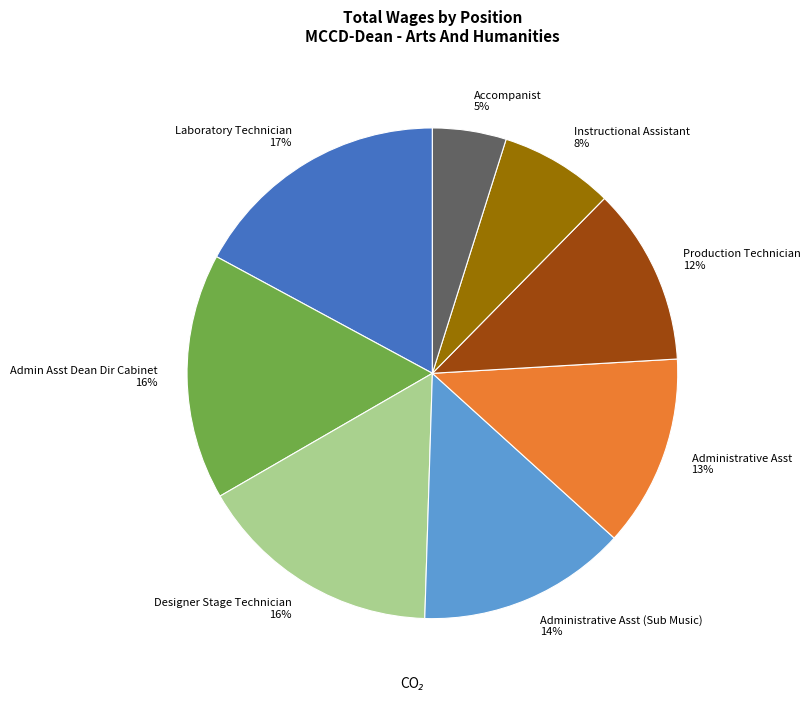

What percentage is the Administrative Asst 13% slice, to the nearest percent?

13%